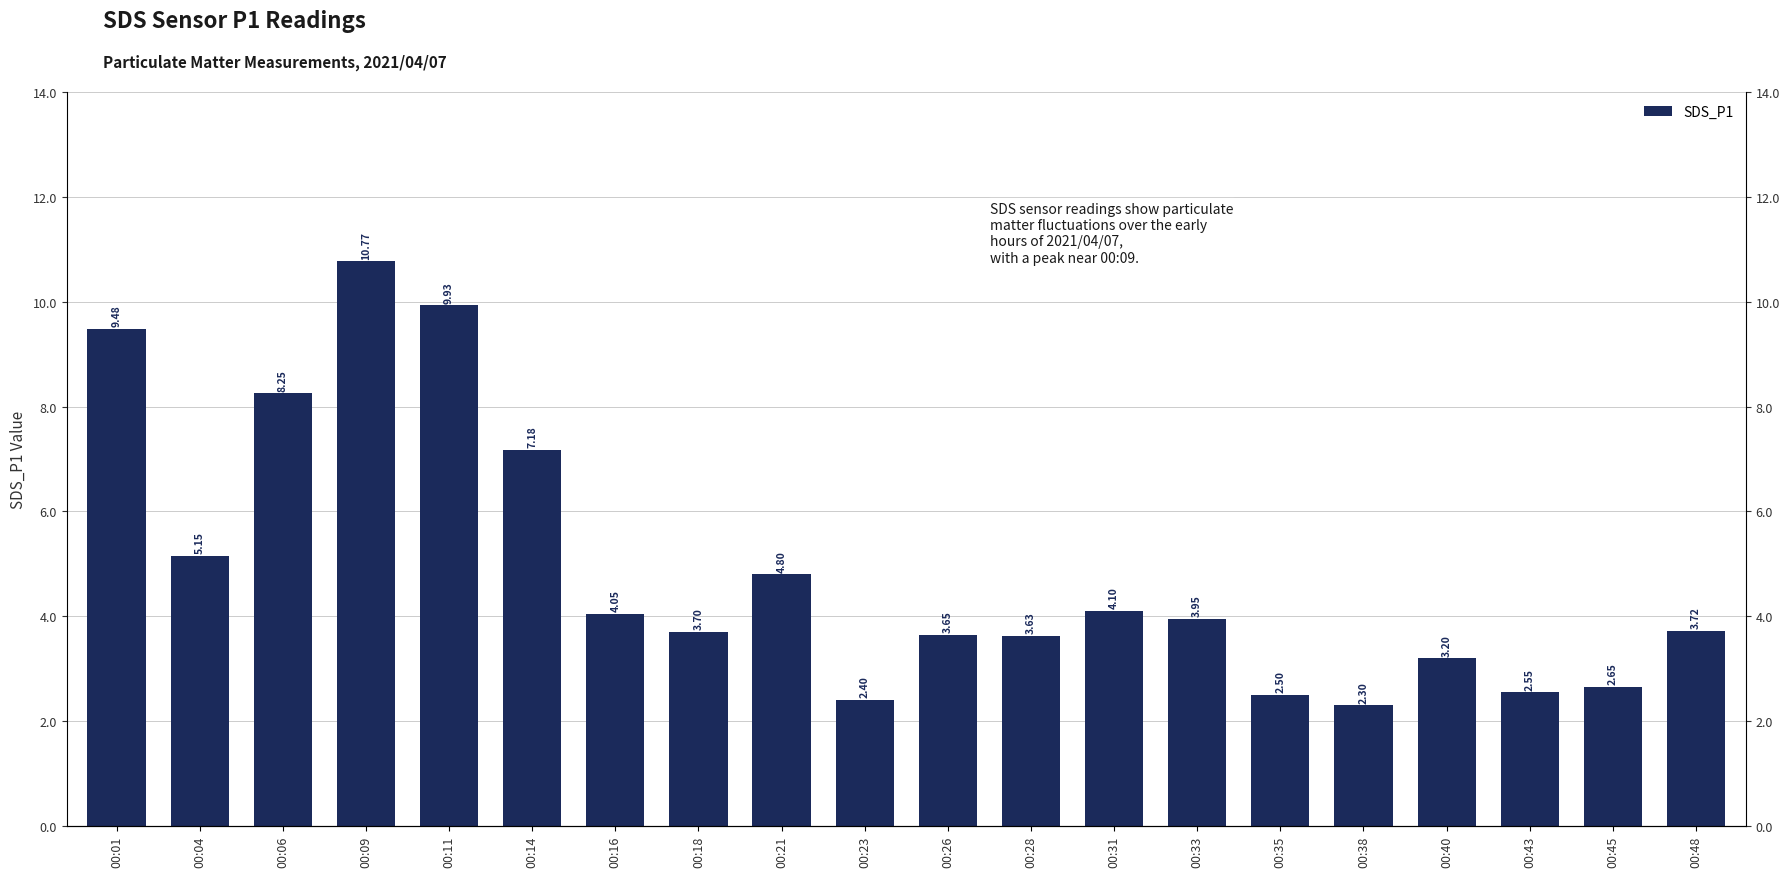

True or false: the data shows 10.8 at 00:09.

True